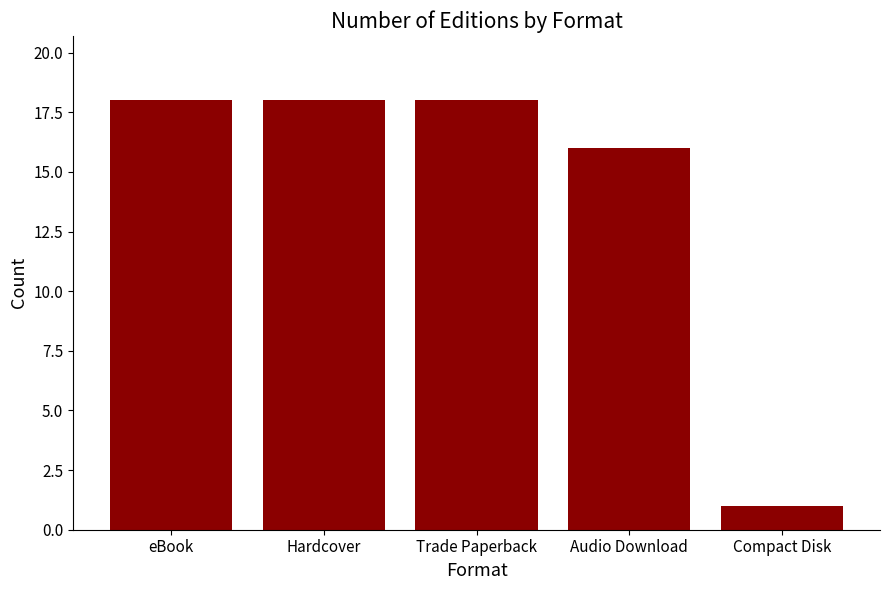

How many data points does each series have?

5